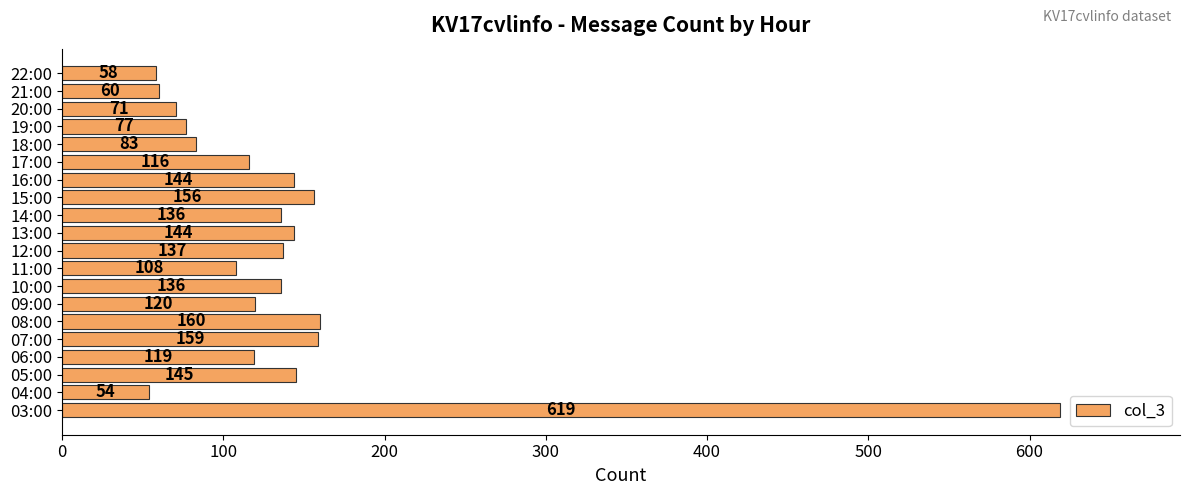

What is the change in value from 18:00 to 21:00?

-23